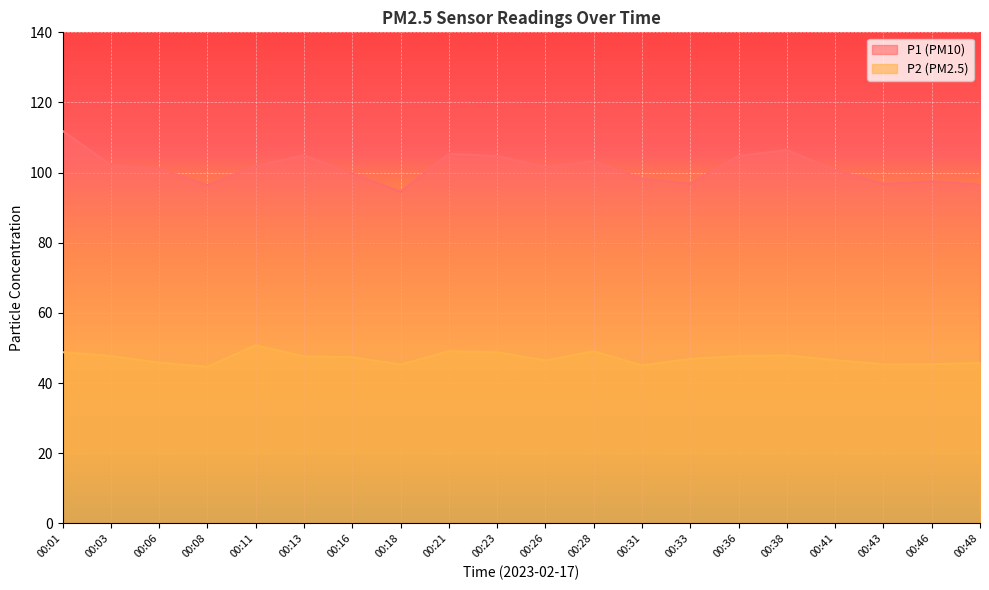

What is the value of the P1 point at the 4th from the left?

96.4